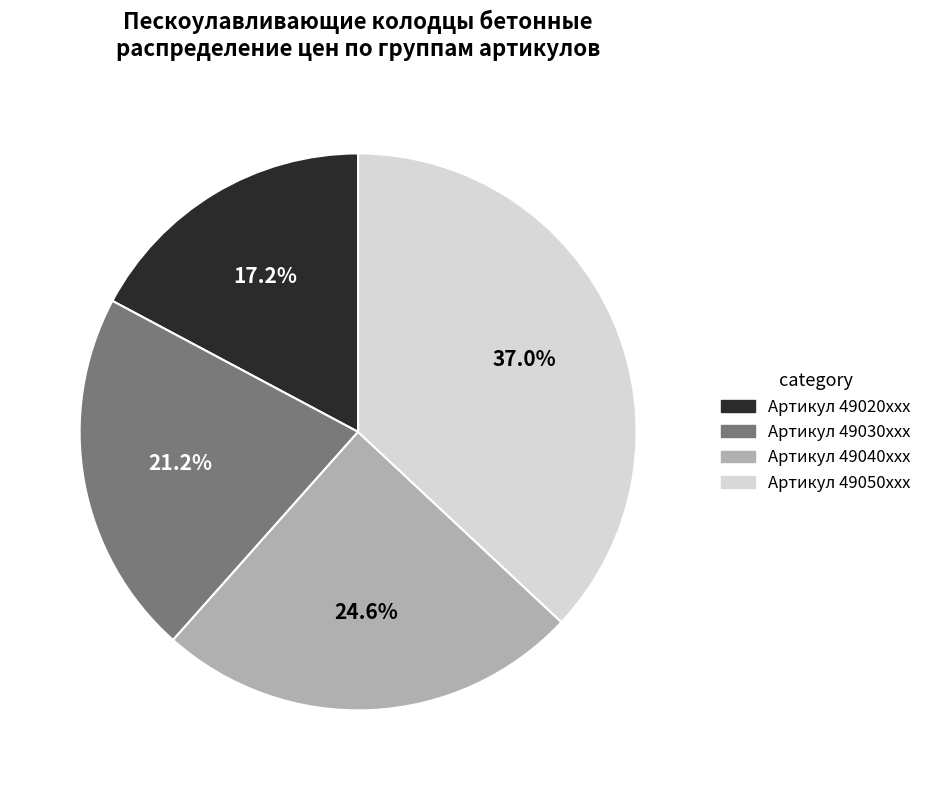

Is there a majority slice in this chart?

No